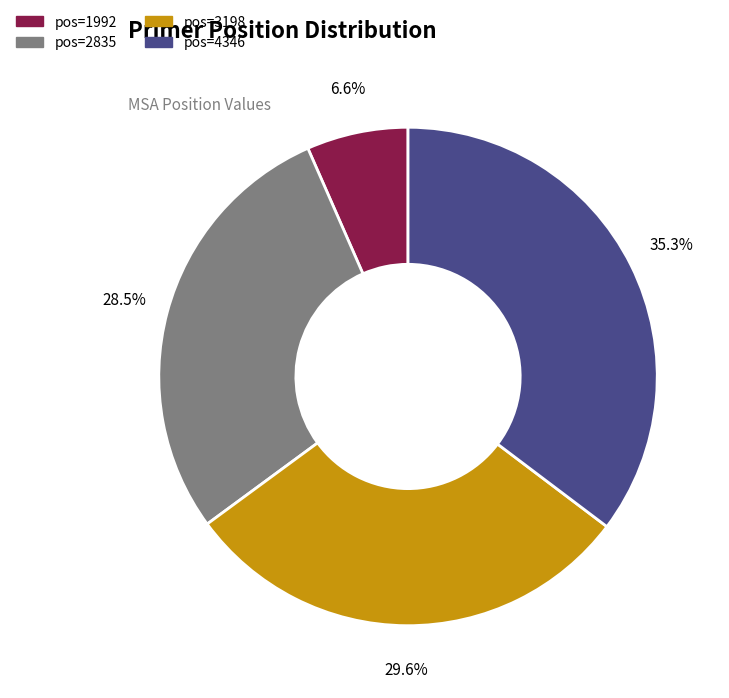

Is there any slice that represents more than half of the pie?

No